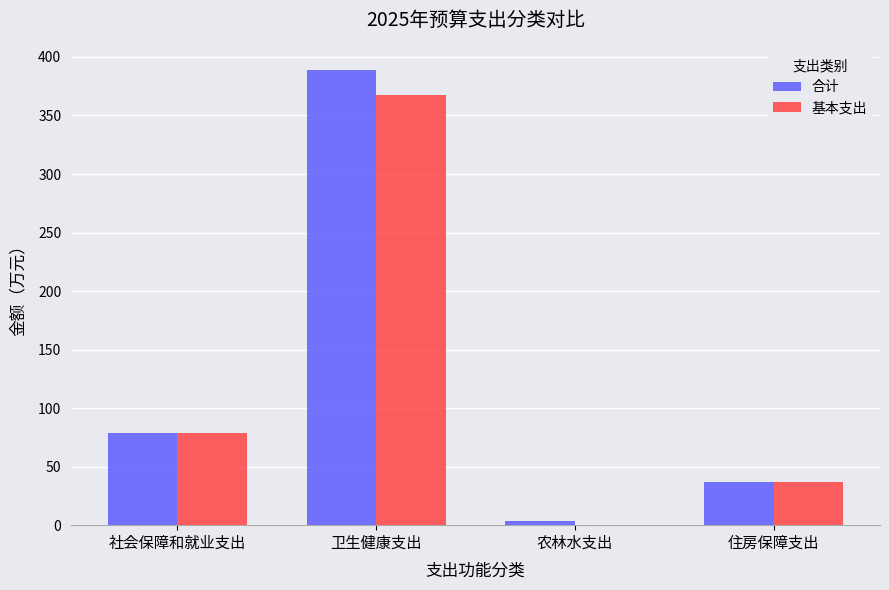

What is the greatest value displayed?

389.2